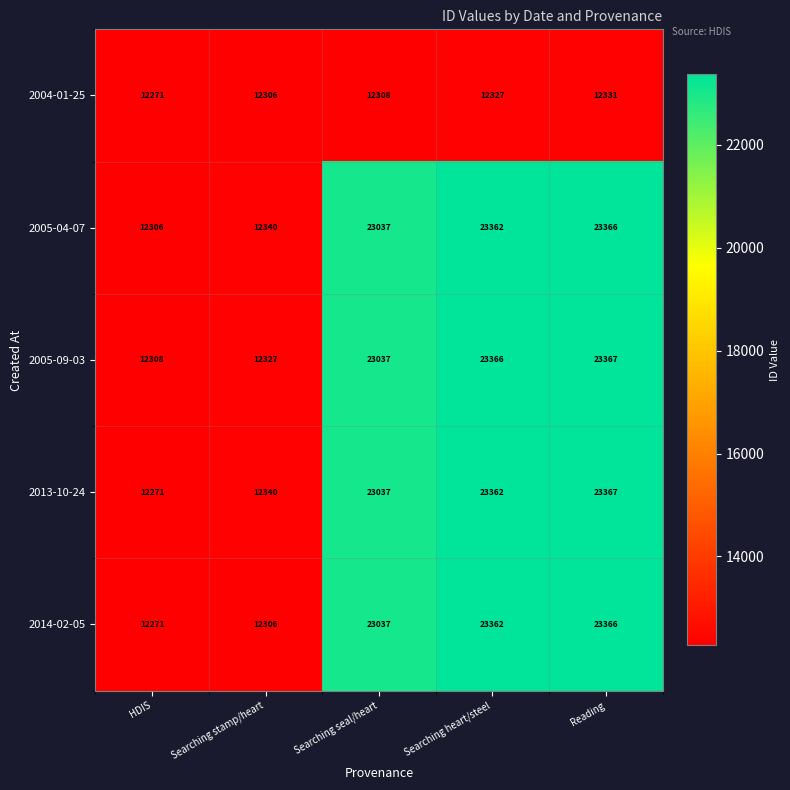

What is the difference between the maximum and minimum values in the 2005-09-03 series?

11059